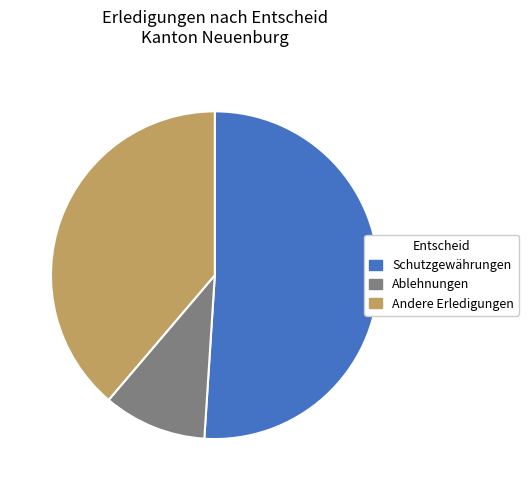

Do Ablehnungen and Andere Erledigungen together represent more than half of the pie?

No